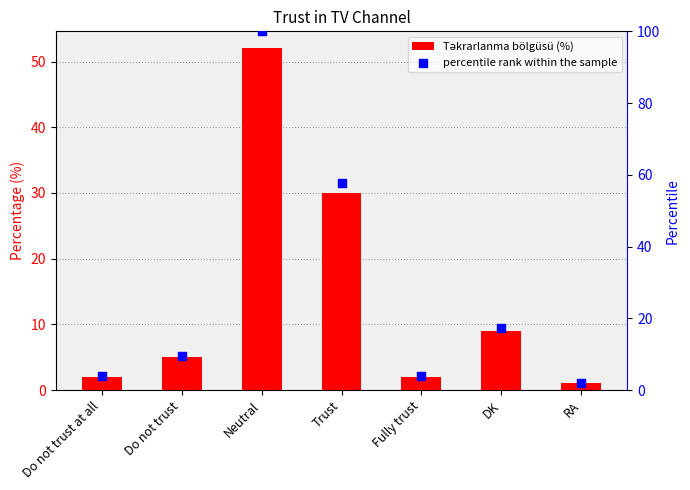

What is the total value across all series at Do not trust at all?

5.8